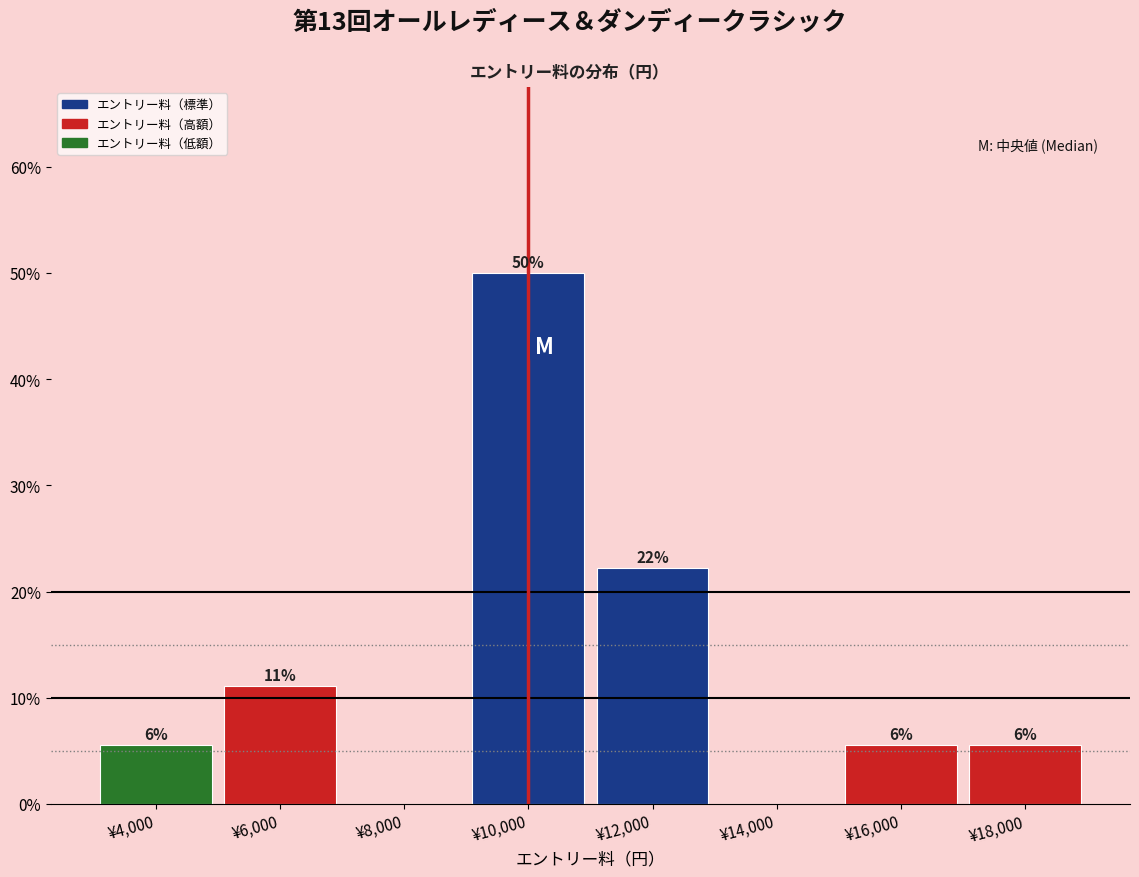

Are the bars horizontal?

No